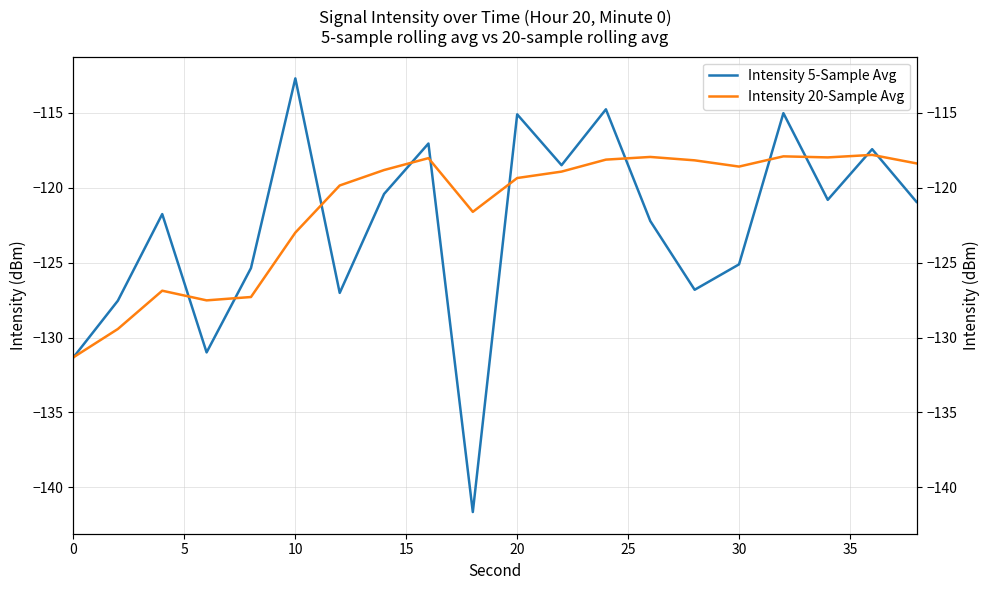

The Intensity 20-Sample Avg series shows -159.9 at 18. True or false?

False